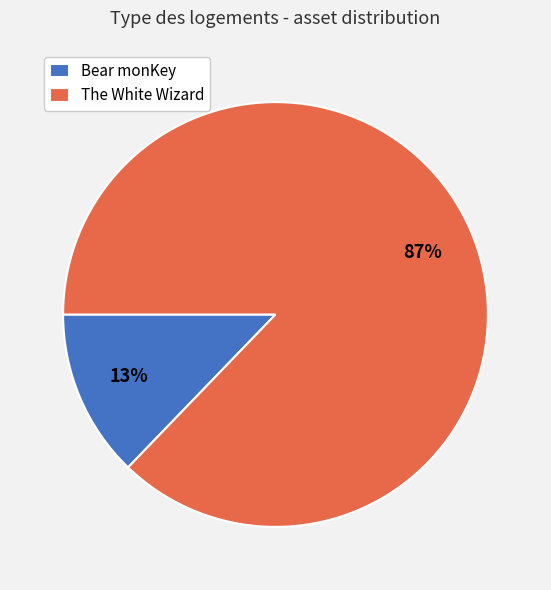

To the nearest percent, what is the difference between the largest and smallest slice percentages?

74%